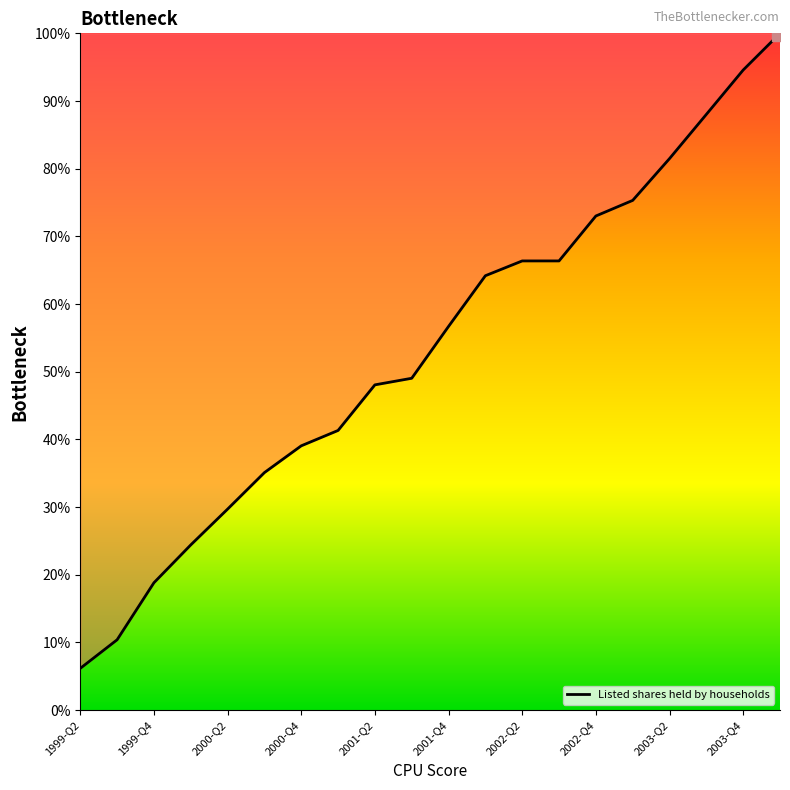

What is the difference between the maximum and minimum values?

93.8